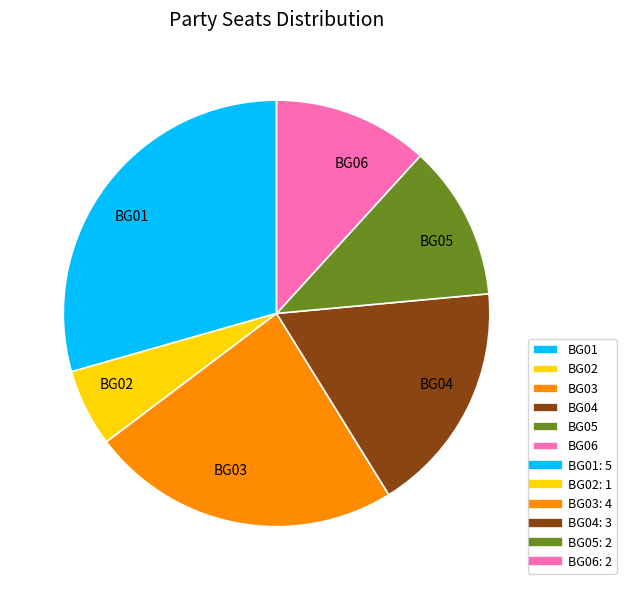

What is the smallest slice in the pie chart?

BG02